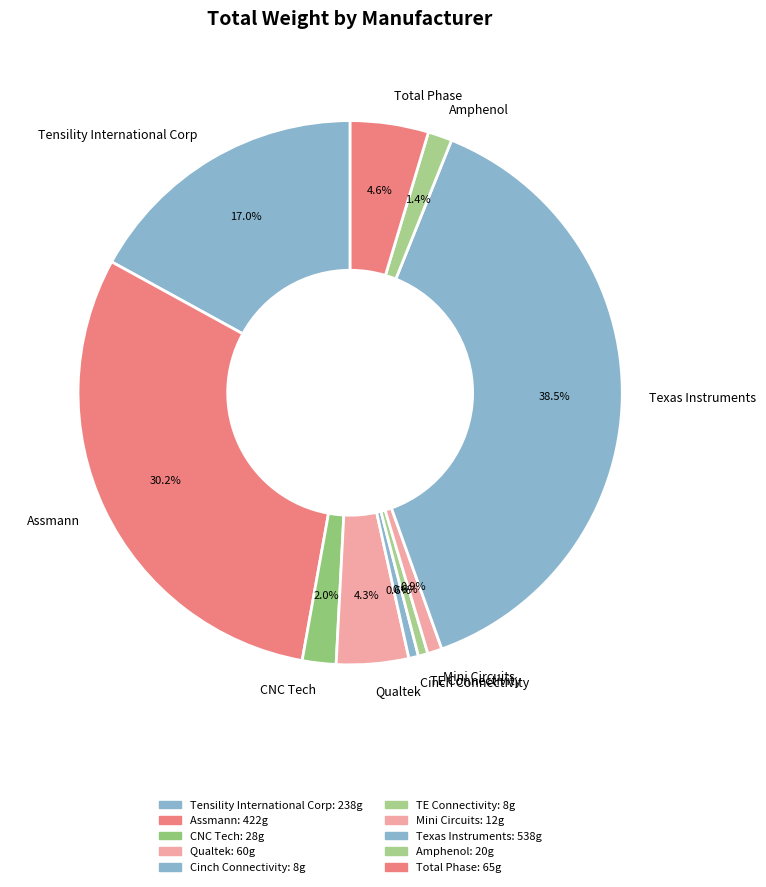

Is there any slice that represents more than half of the pie?

No